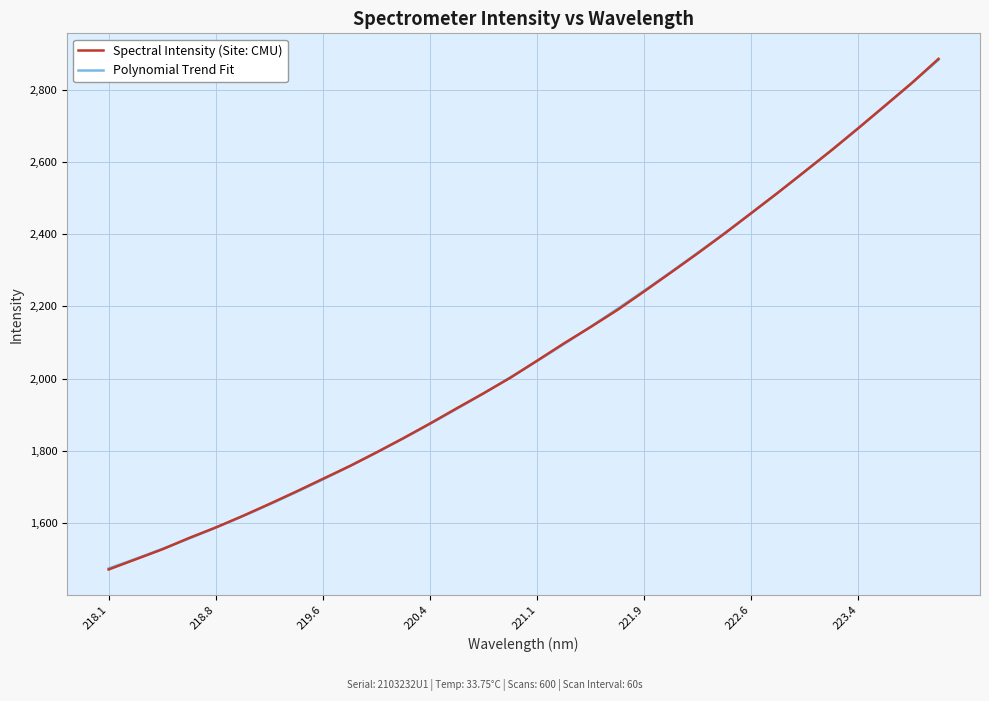

Is it true that Spectral Intensity (Site: CMU) equals 3780.1 at 223.4?

False